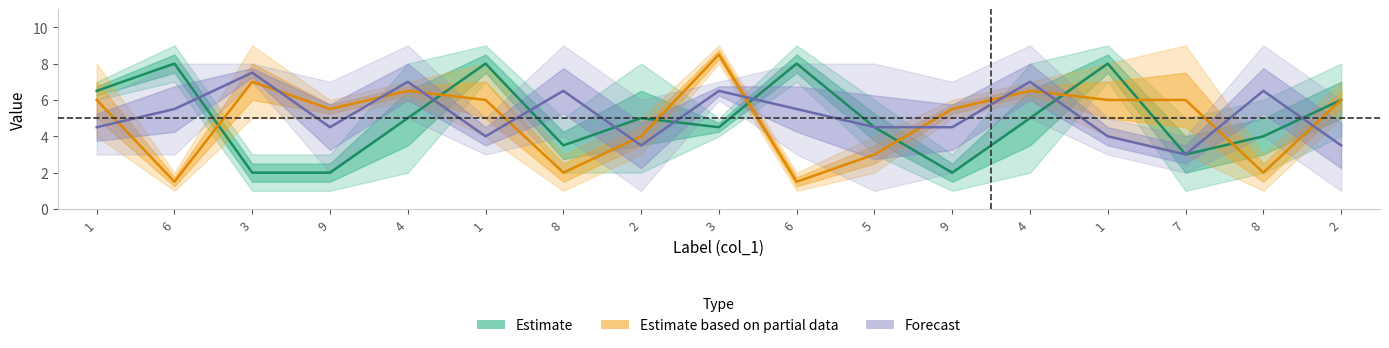

Which has a higher value, 8 or 1?

1